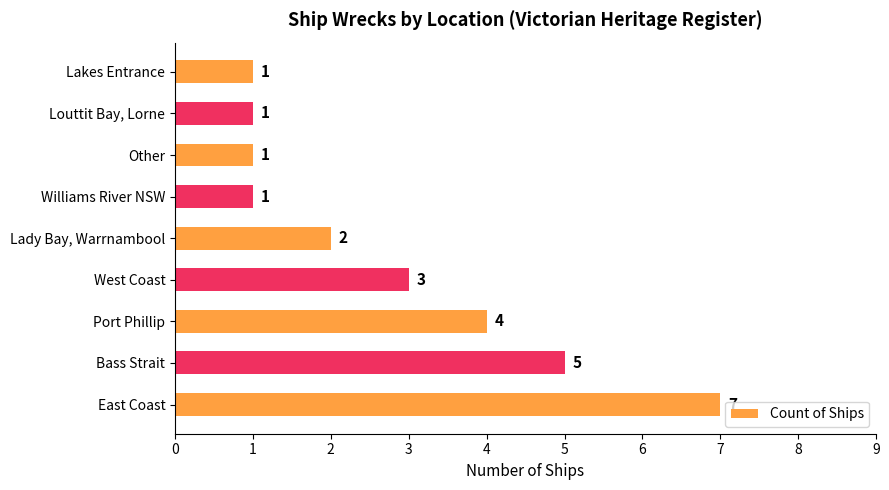

Reading bottom to top, transcribe all the data shown in this chart.

East Coast=7	Bass Strait=5	Port Phillip=4	West Coast=3	Lady Bay, Warrnambool=2	Williams River NSW=1	Other=1	Louttit Bay, Lorne=1	Lakes Entrance=1